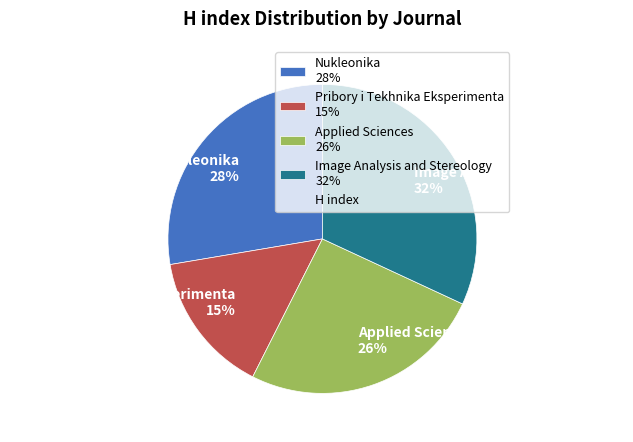

Is it true that Image Analysis and Stereology is 32% of the pie?

True